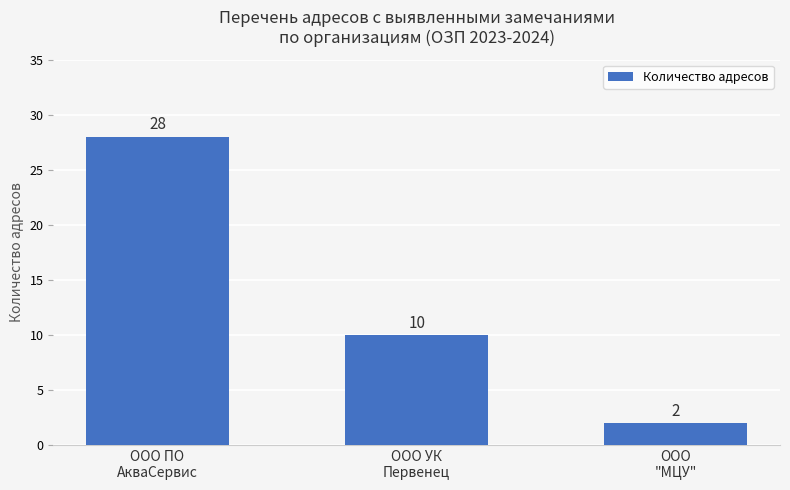

Between ООО
"МЦУ" and ООО УК
Первенец, which is larger?

ООО УК
Первенец